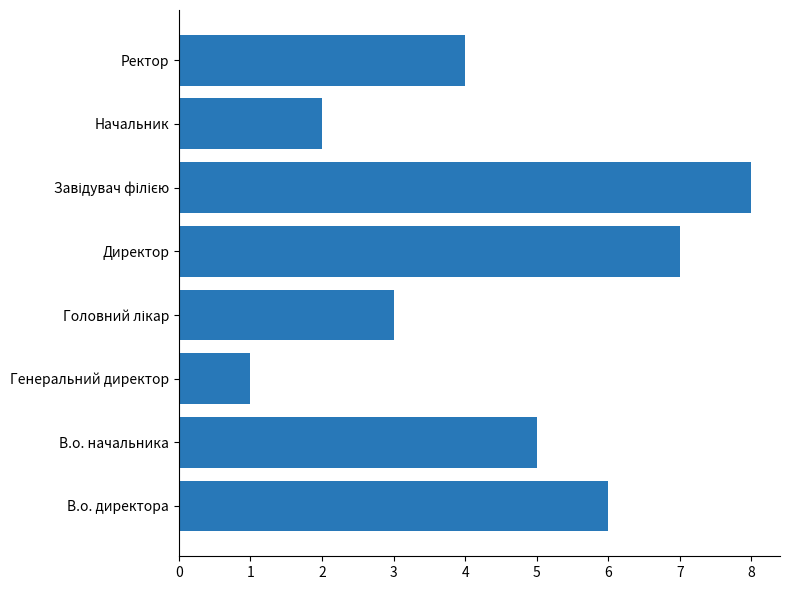

True or false: the data shows 5 at В.о. начальника.

True